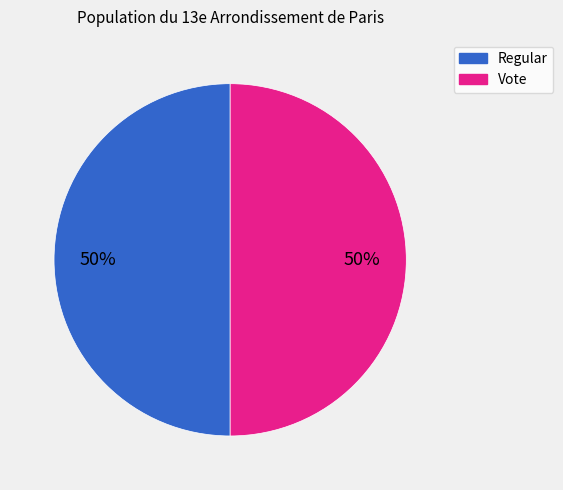

Approximately how many times larger is the value at Regular compared to Vote?

1.0